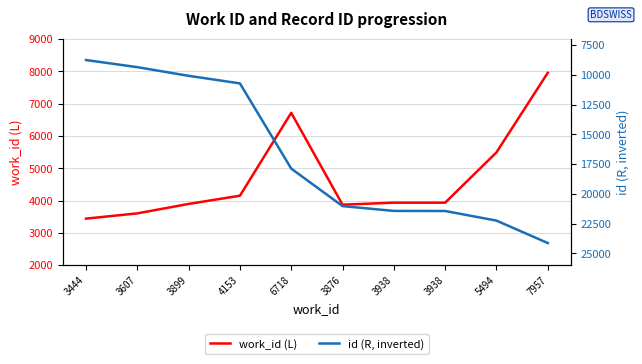

Reading left to right, transcribe all the data shown in this chart.

work_id (L): 3444=3444	3607=3607	3899=3899	4153=4153	6718=6718	3876=3876	3938=3938	3938=3938	5494=5494	7957=7957
id (R, inverted): 3444=8758	3607=9356	3899=10084	4153=10720	6718=17875	3876=21028	3938=21432	3938=21439	5494=22246	7957=24130